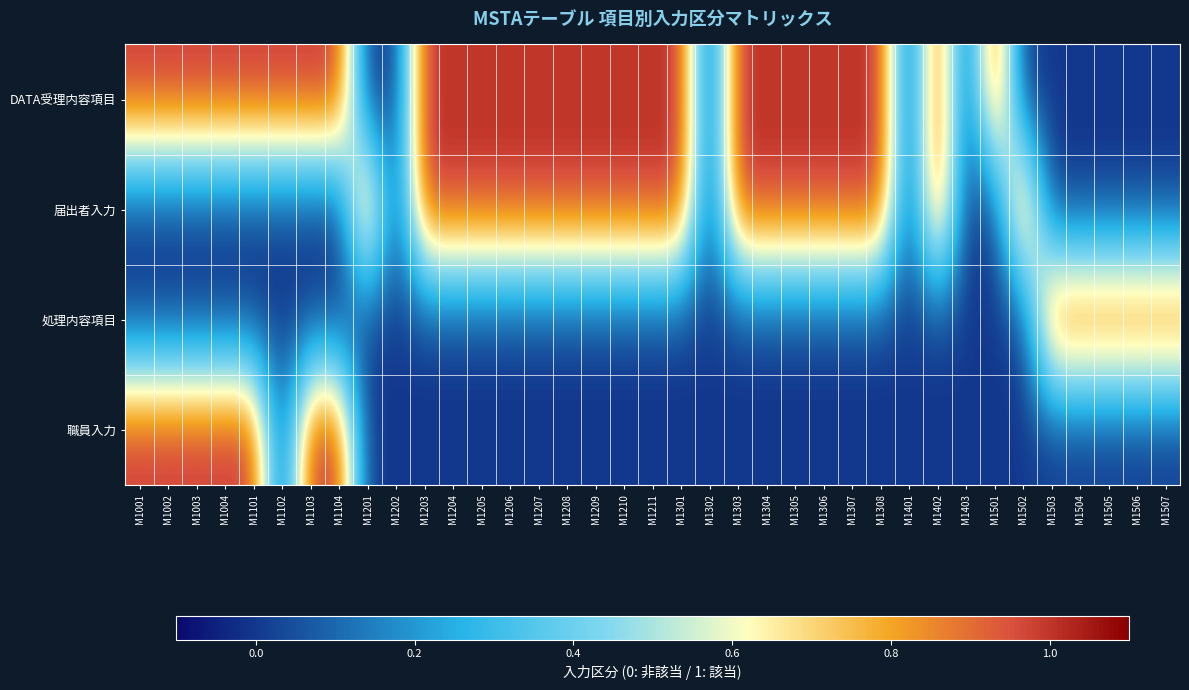

Reading right to left, extract all data points from this chart.

DATA受理内容項目: M1507=0	M1506=0	M1505=0	M1504=0	M1503=0	M1502=0	M1501=1	M1403=0	M1402=1	M1401=0	M1308=1	M1307=1	M1306=1	M1305=1	M1304=1	M1303=1	M1302=0	M1301=1	M1211=1	M1210=1	M1209=1	M1208=1	M1207=1	M1206=1	M1205=1	M1204=1	M1203=1	M1202=0	M1201=0	M1104=1	M1103=1	M1102=1	M1101=1	M1004=1	M1003=1	M1002=1	M1001=1
届出者入力: M1507=0	M1506=0	M1505=0	M1504=0	M1503=0	M1502=1	M1501=0	M1403=0	M1402=1	M1401=0	M1308=1	M1307=1	M1306=1	M1305=1	M1304=1	M1303=1	M1302=0	M1301=1	M1211=1	M1210=1	M1209=1	M1208=1	M1207=1	M1206=1	M1205=1	M1204=1	M1203=1	M1202=0	M1201=1	M1104=0	M1103=0	M1102=0	M1101=0	M1004=0	M1003=0	M1002=0	M1001=0
処理内容項目: M1507=1	M1506=1	M1505=1	M1504=1	M1503=1	M1502=0	M1501=0	M1403=0	M1402=0	M1401=0	M1308=0	M1307=0	M1306=0	M1305=0	M1304=0	M1303=0	M1302=0	M1301=0	M1211=0	M1210=0	M1209=0	M1208=0	M1207=0	M1206=0	M1205=0	M1204=0	M1203=0	M1202=0	M1201=0	M1104=0	M1103=0	M1102=0	M1101=0	M1004=0	M1003=0	M1002=0	M1001=0
職員入力: M1507=0	M1506=0	M1505=0	M1504=0	M1503=0	M1502=0	M1501=0	M1403=0	M1402=0	M1401=0	M1308=0	M1307=0	M1306=0	M1305=0	M1304=0	M1303=0	M1302=0	M1301=0	M1211=0	M1210=0	M1209=0	M1208=0	M1207=0	M1206=0	M1205=0	M1204=0	M1203=0	M1202=0	M1201=0	M1104=1	M1103=1	M1102=0	M1101=1	M1004=1	M1003=1	M1002=1	M1001=1